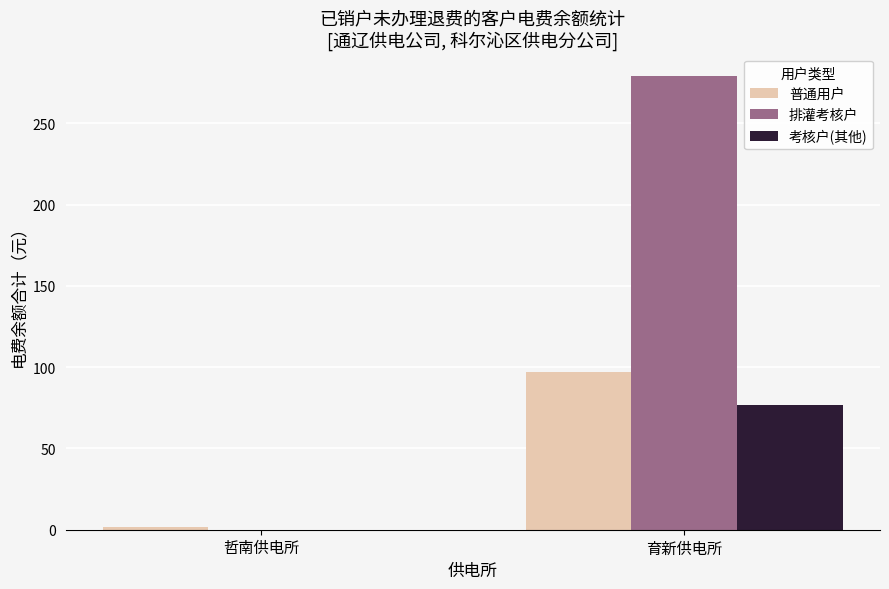

Which series has the largest total across all categories?

排灌考核户